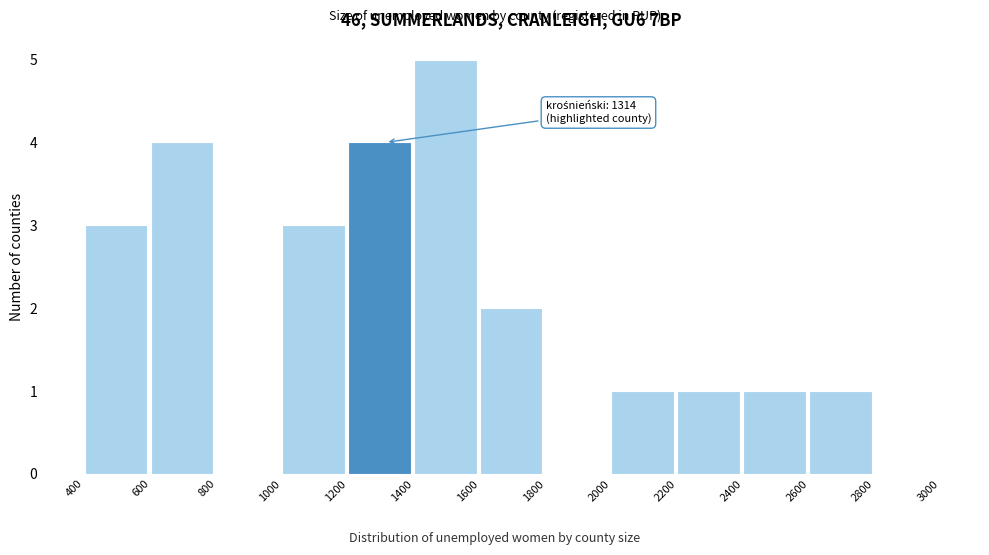

Over which range of the x-axis is the bar tallest?

1400 to 1600